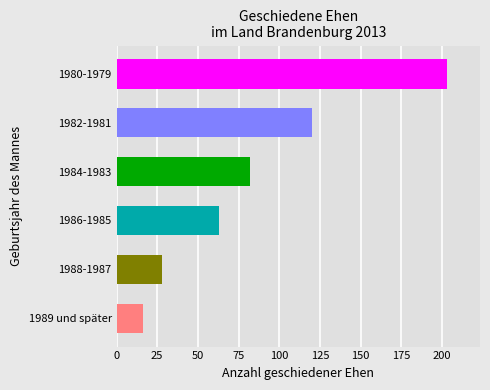

How many data points are less than 82?

3